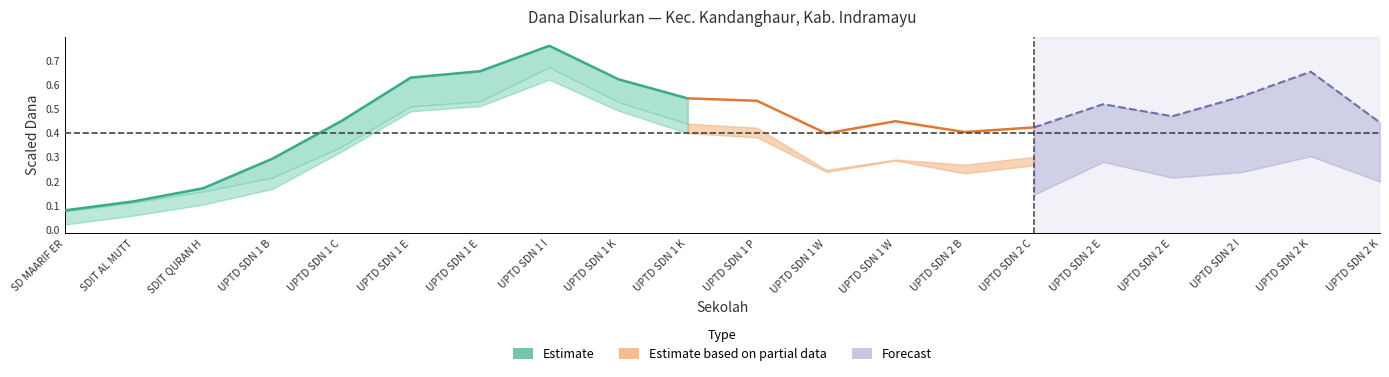

What is the change in value from UPTD SDN 1 B to UPTD SDN 1 I?

+0.5